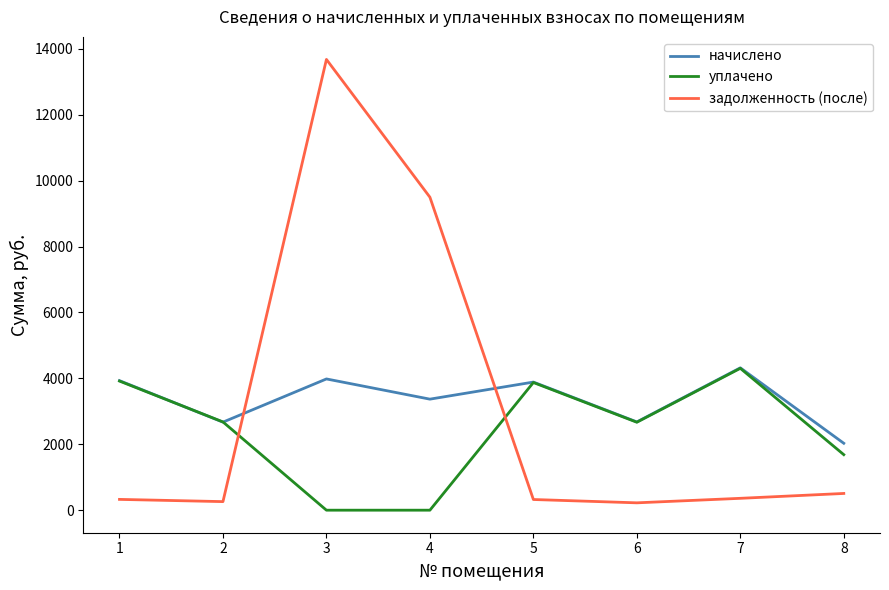

Between 3 and 6, which series saw the biggest shift?

задолженность (после)